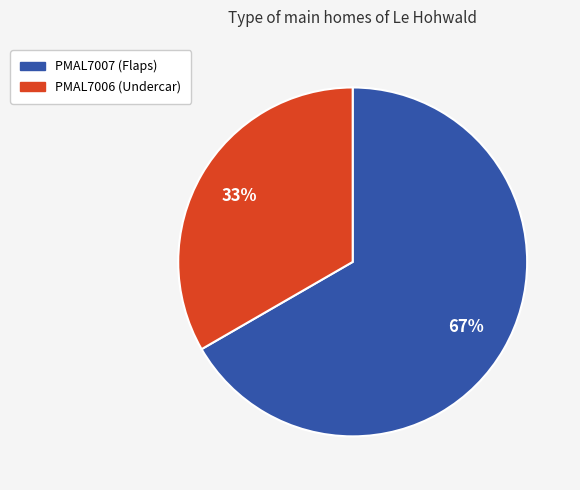

Rank the categories by value from highest to lowest.

PMAL7007, PMAL7006